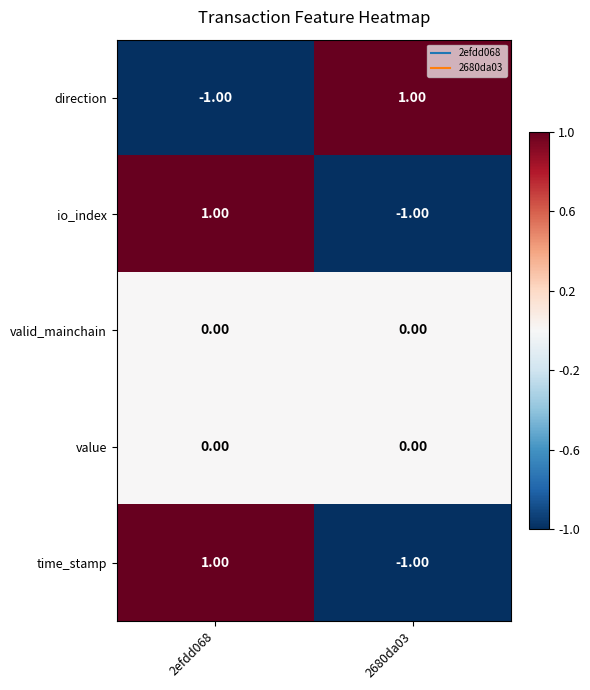

At which category is the sum across all series the highest?

2efdd068